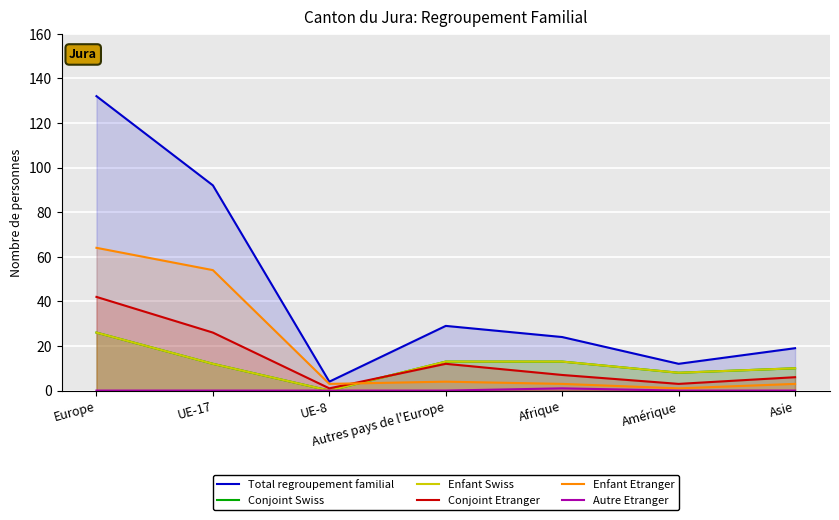

What is the greatest value displayed?

132